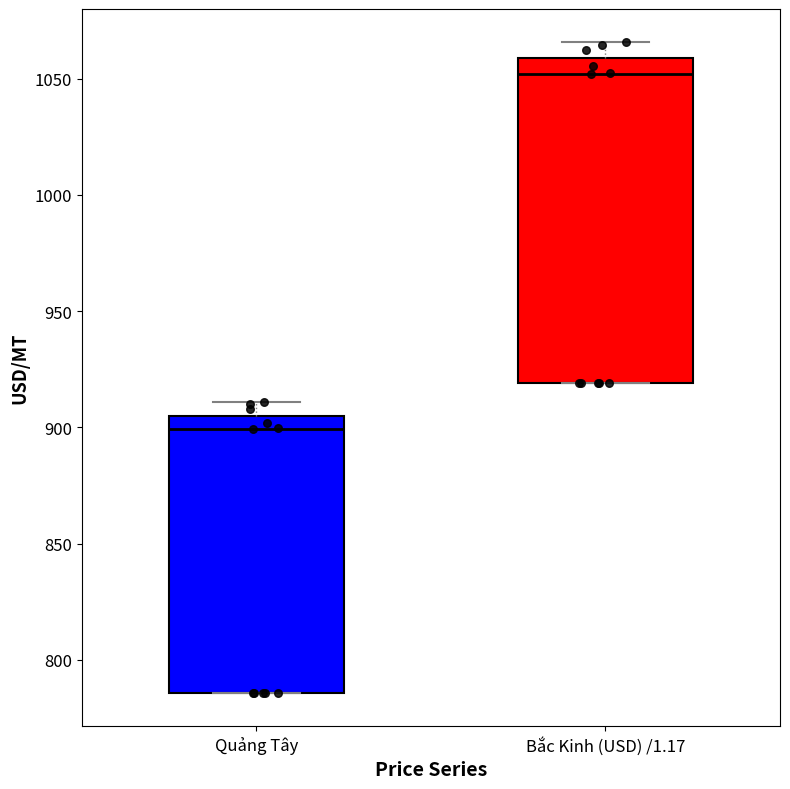

Reading left to right, transcribe this box plot: for each box, give where its median line is, the range the box spans, and where its two whiskers end, as read against the y-axis. The values are not printed on the chart, so give them approximately, as read against the axis.

Quảng Tây: median 900, box 785 to 905, whiskers 785 to 910
Bắc Kinh (USD) /1.17: median 1050, box 920 to 1060, whiskers 920 to 1065